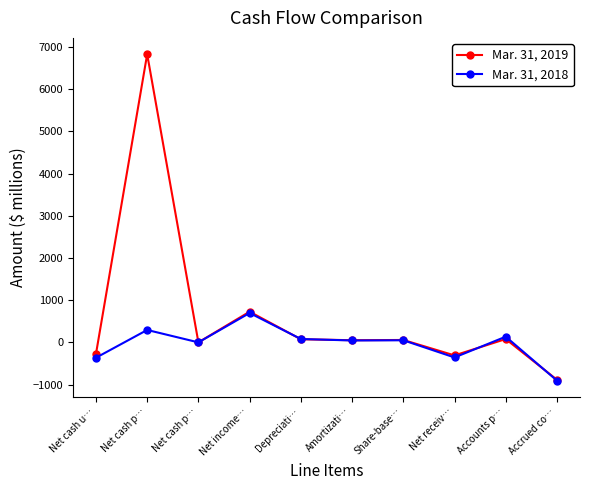

How many series are shown in this chart?

2